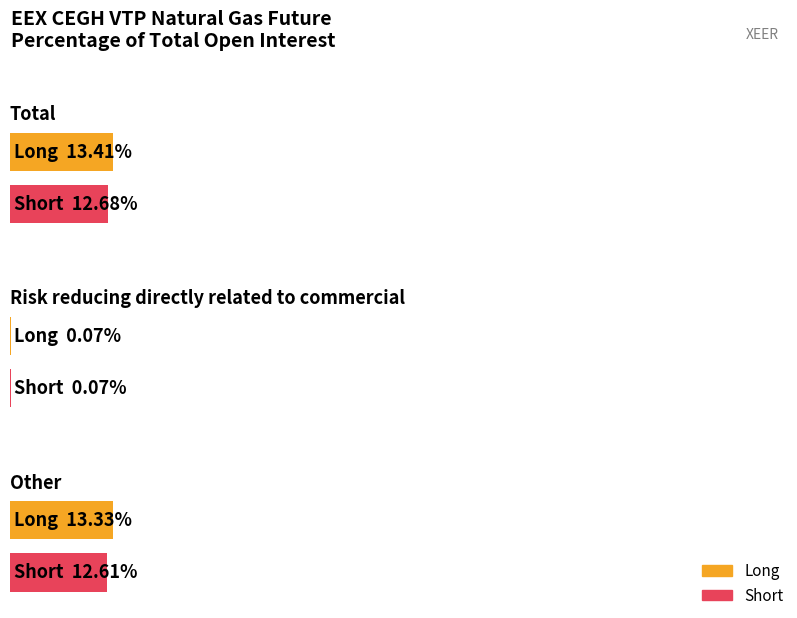

Is the value of Short at Total greater than the value of Long at Other?

No